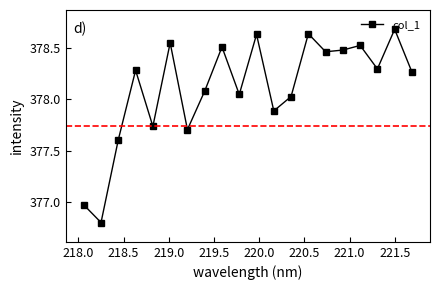

What is the smallest value displayed?

376.8